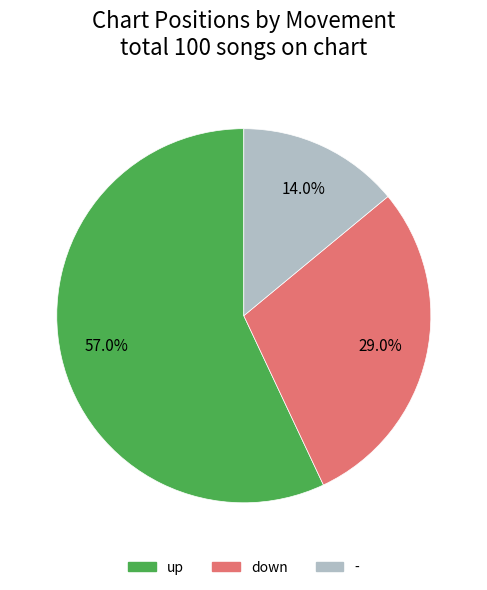

To the nearest percent, what is the average slice percentage?

33%